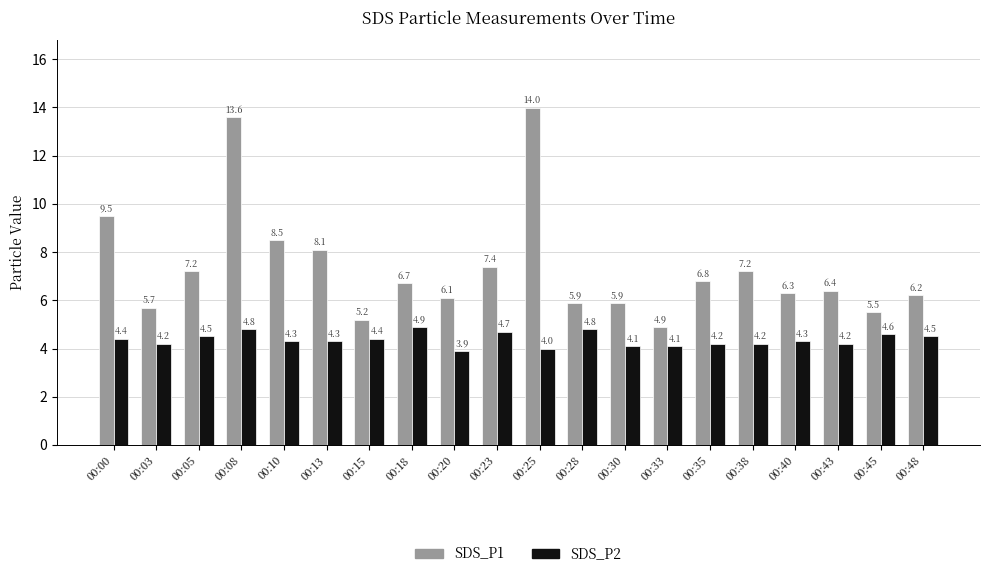

Which series has the widest spread of values?

SDS_P1